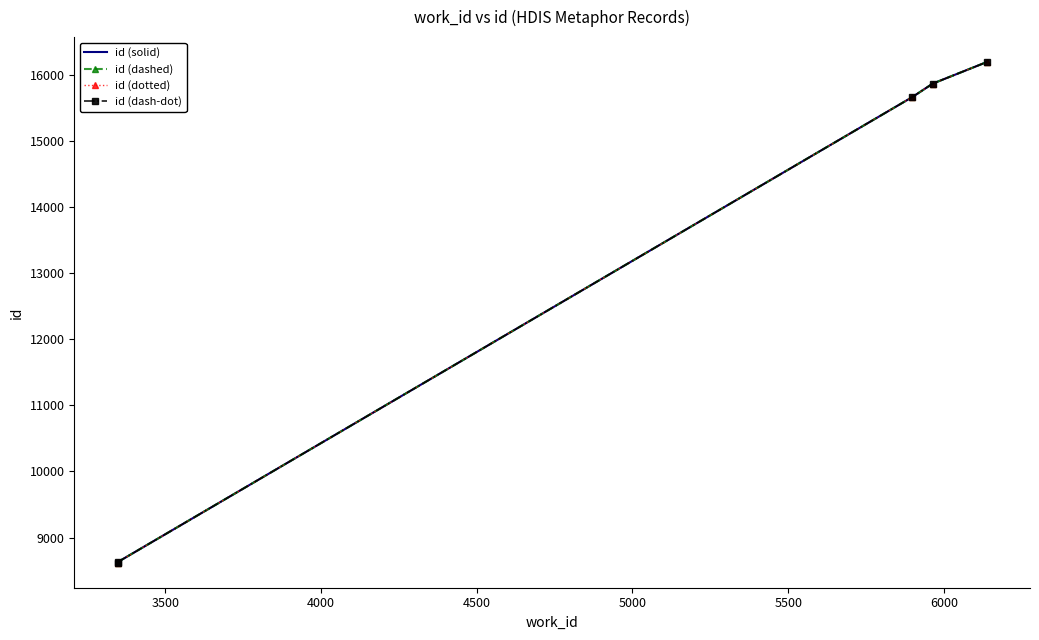

How many values in the id (dashed) series exceed 15663?

2